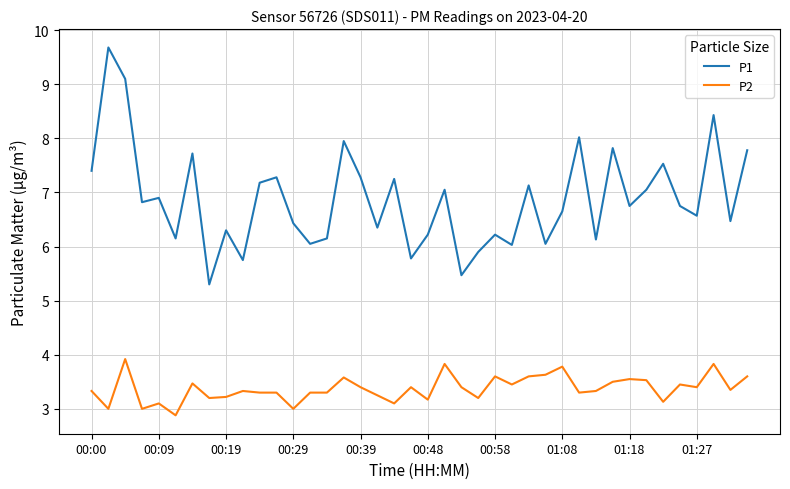

Which series has the largest range (max minus min)?

P1